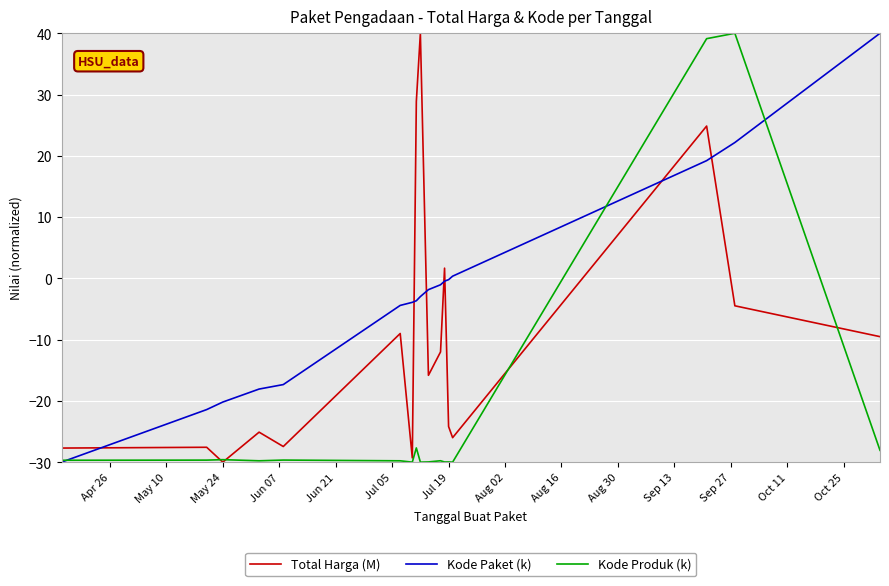

Rank the series by their average value, from lowest to highest.

Kode Produk (k), Total Harga (M), Kode Paket (k)